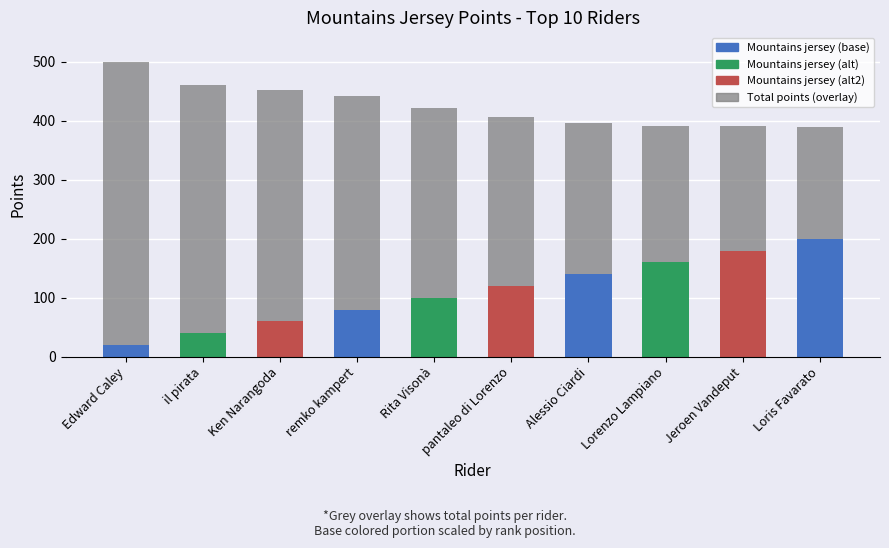

Between Edward Caley and il pirata, which is larger?

Edward Caley